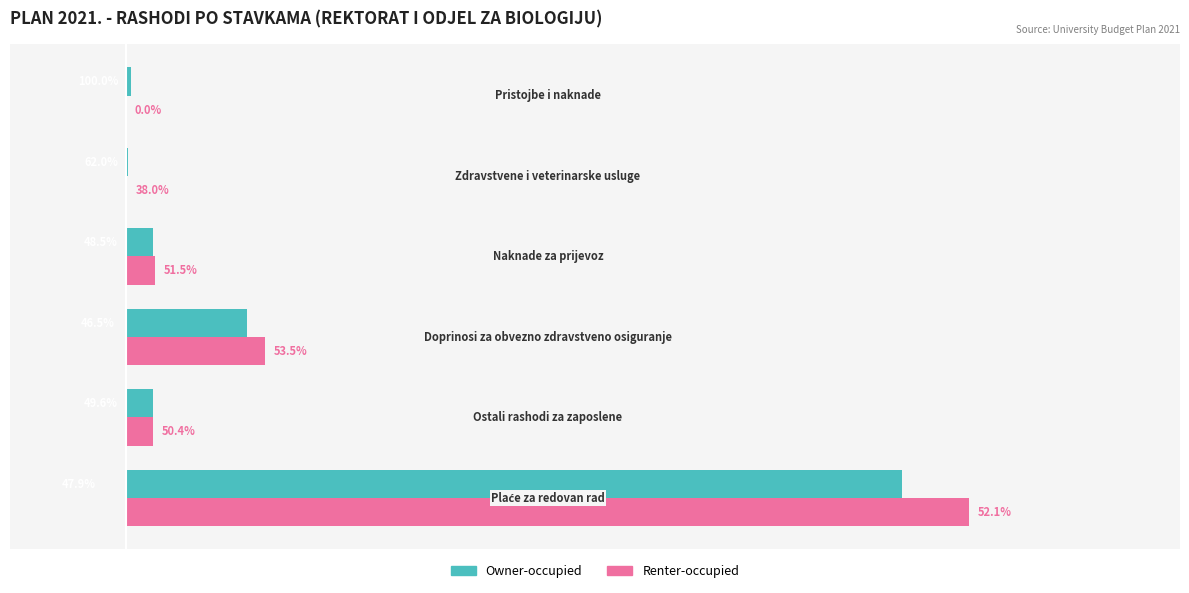

What are all the series names shown in the legend?

Owner-occupied, Renter-occupied